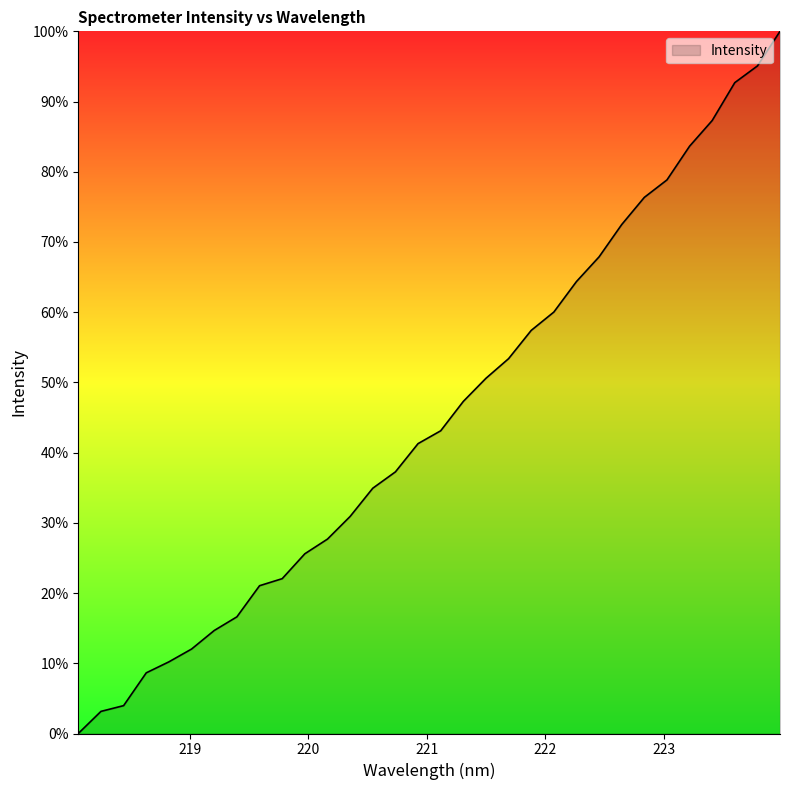

What is the difference between the second highest and minimum values?

95.1